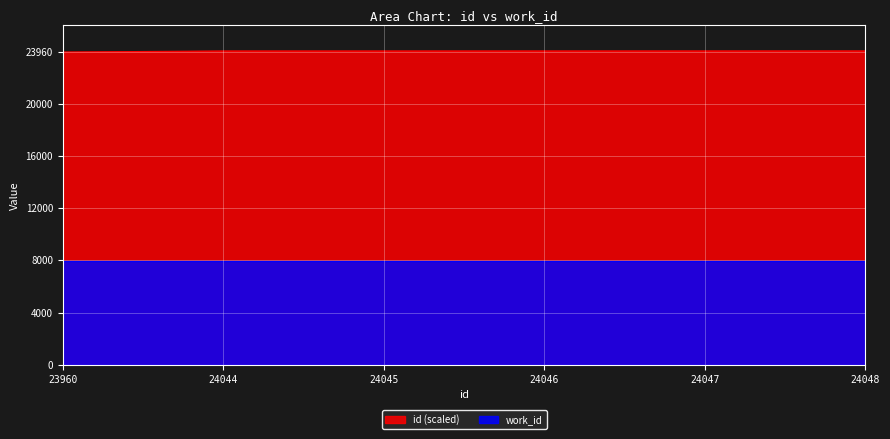

Is it true that work_id equals 7934 at 24046?

True